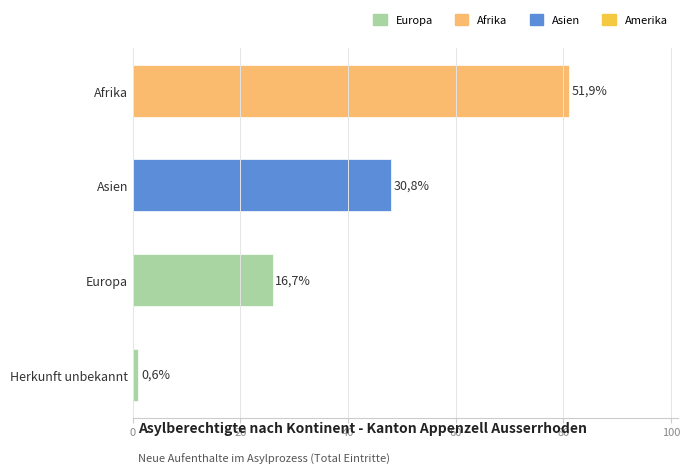

Does the chart contain any negative values?

No